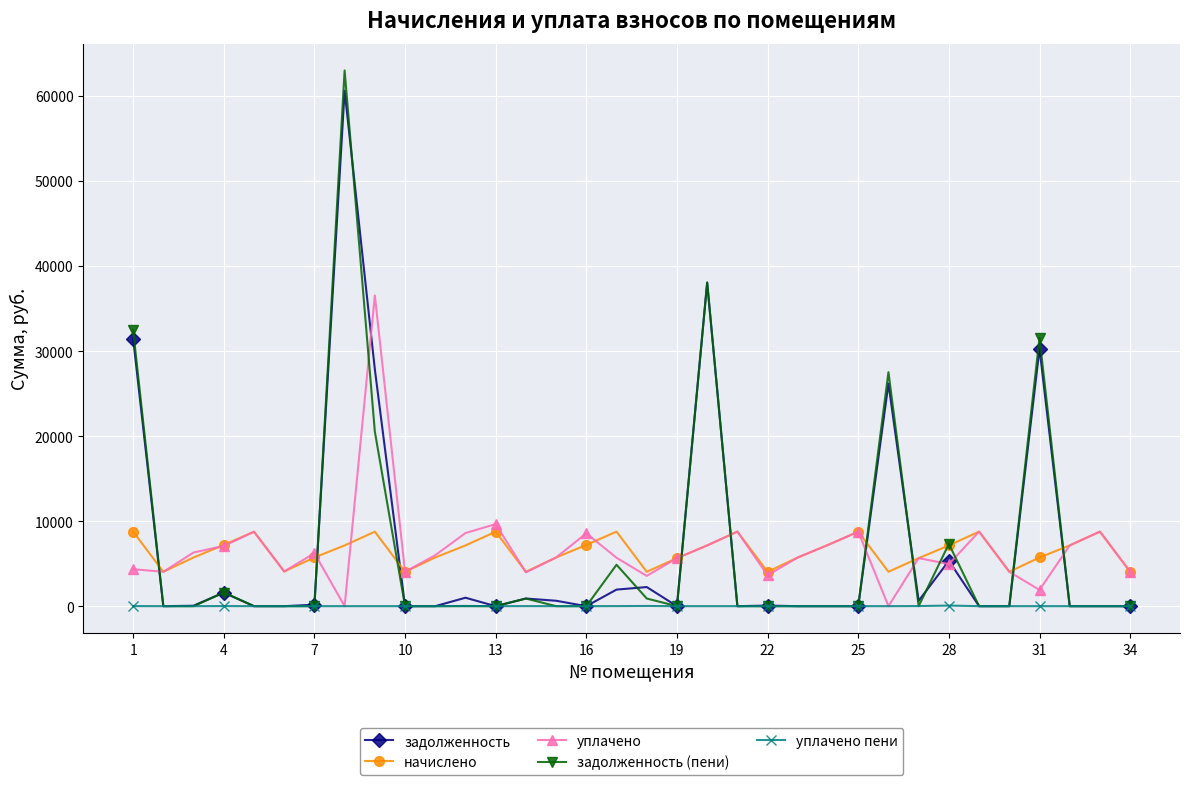

What is the highest value of the задолженность (пени) series?

62992.0